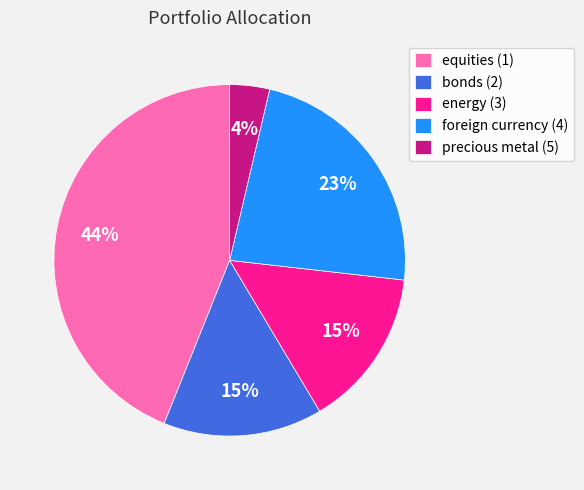

Is the sum of bonds (2) and precious metal (5) greater than half?

No